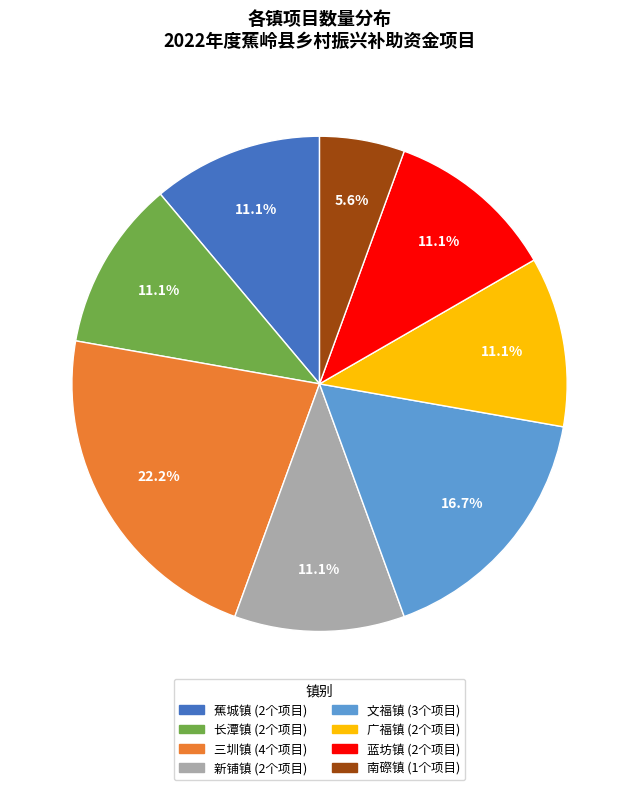

How many slices are in this pie chart?

8